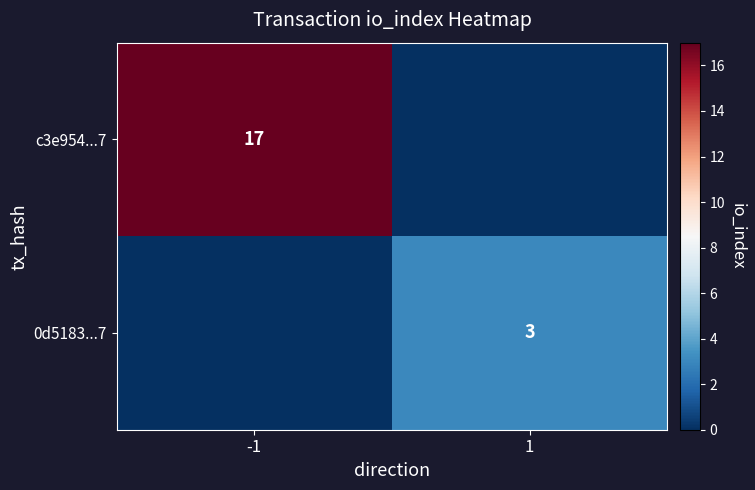

At how many categories does at least one series exceed 15?

1